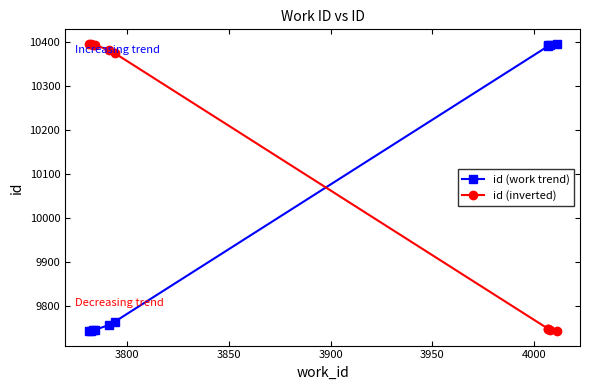

What is the minimum value for id (inverted)?

9742